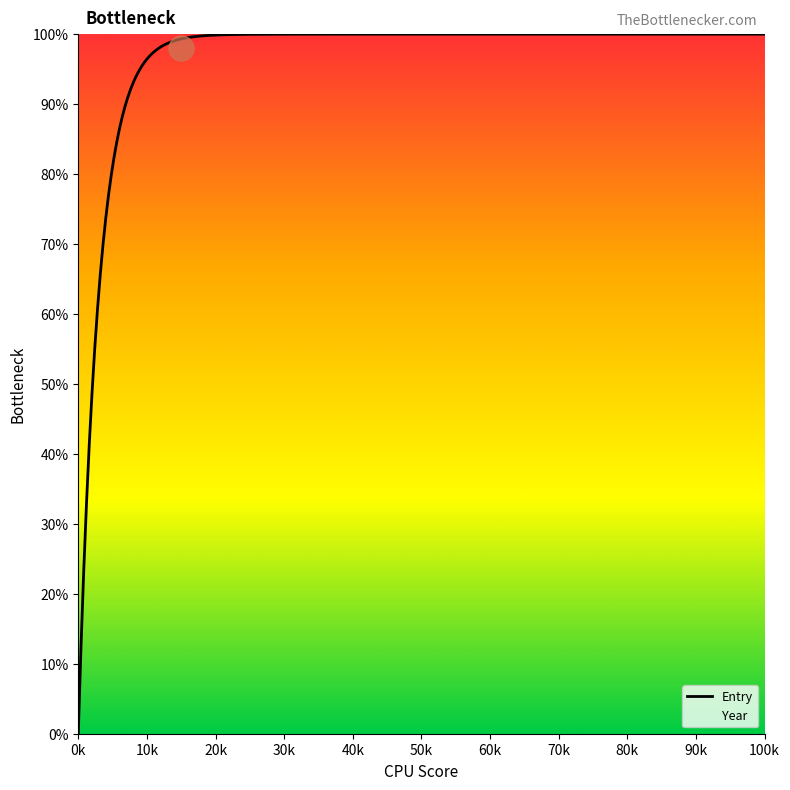

What is the maximum value shown in the chart?

100.0